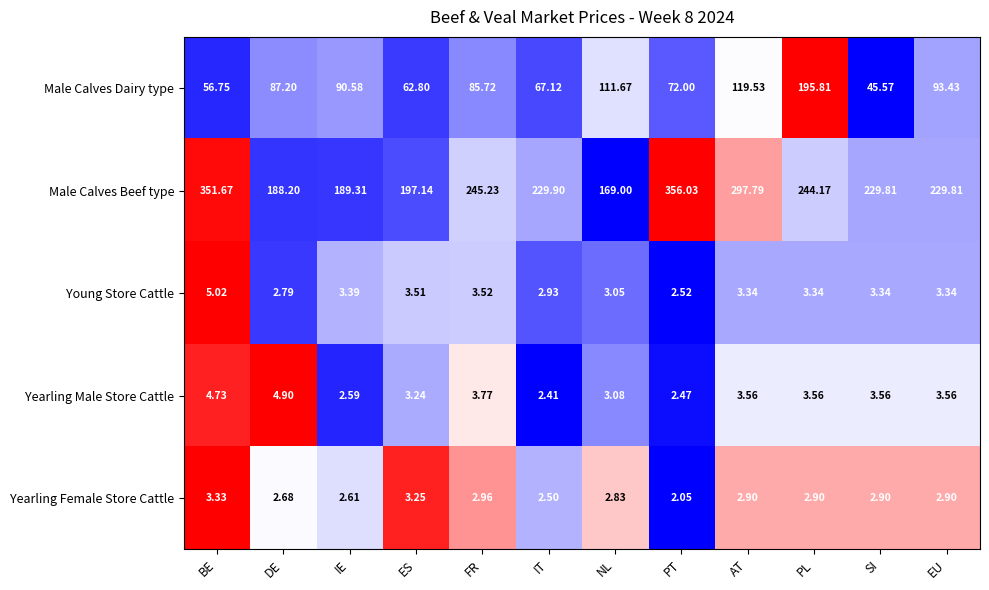

Rank the series at PL from highest to lowest value.

Male Calves Beef type, Male Calves Dairy type, Yearling Male Store Cattle, Young Store Cattle, Yearling Female Store Cattle